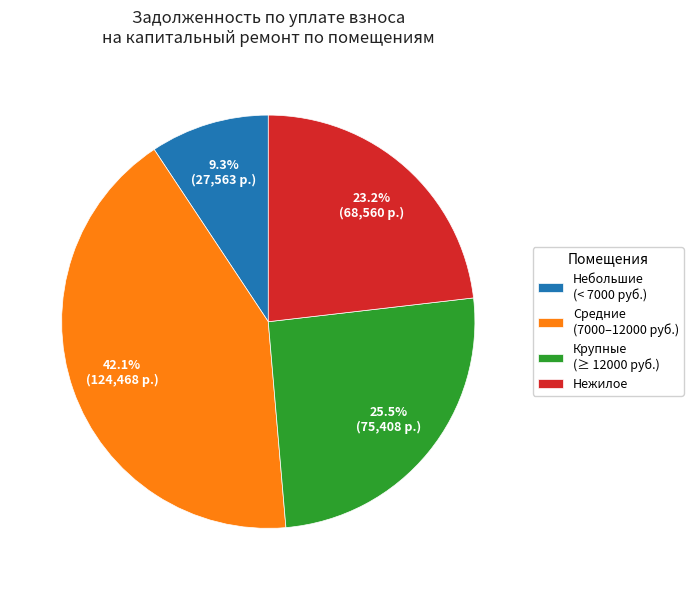

To the nearest percent, what is the difference between the largest and smallest slice percentages?

33%